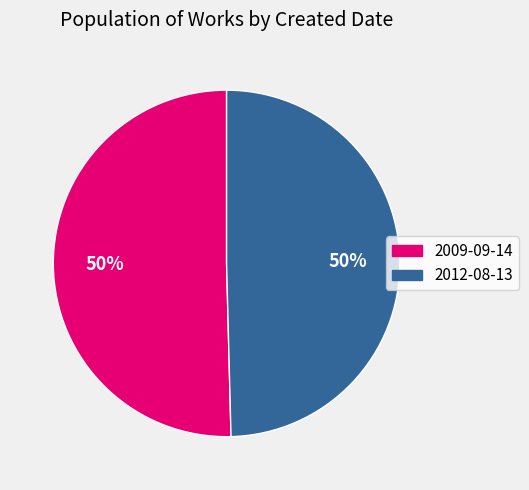

The 2012-08-13 slice represents 56% of the pie. True or false?

False